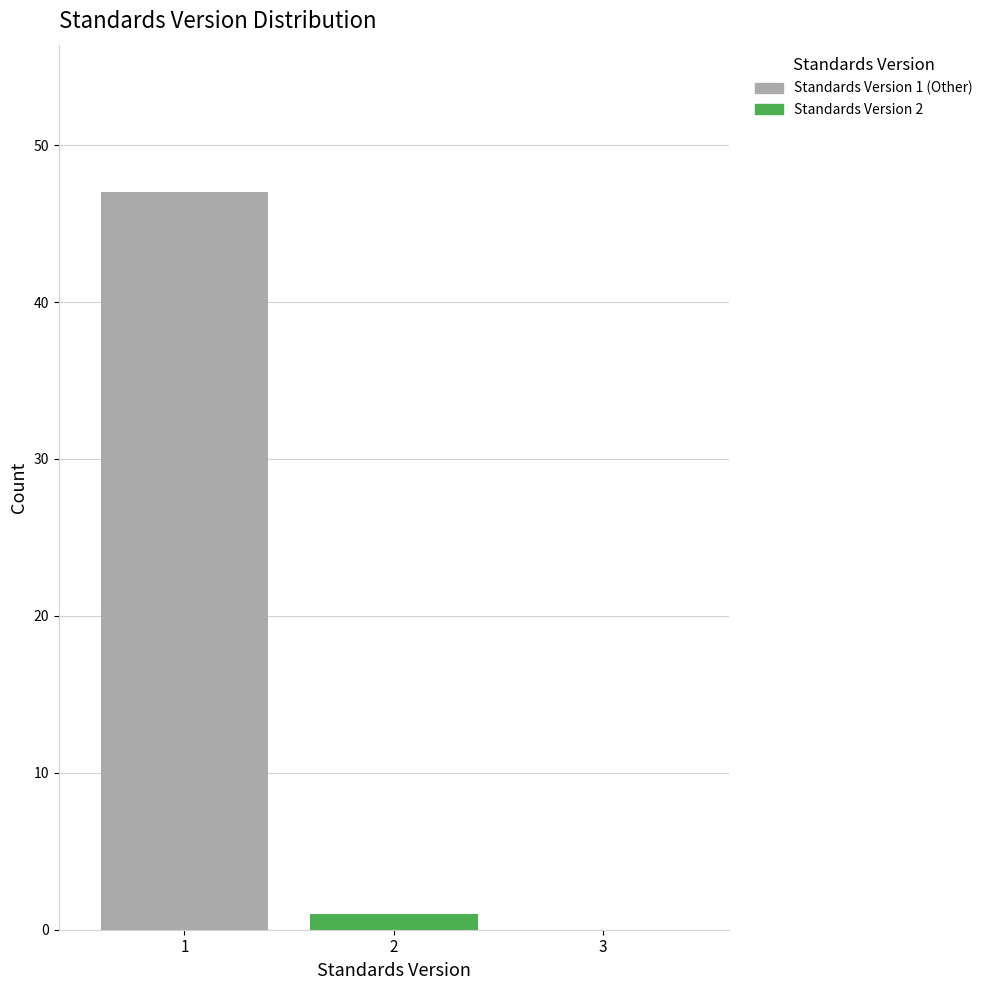

Which range on the x-axis has the tallest stacked bar (by total height)?

0.5 to 1.5